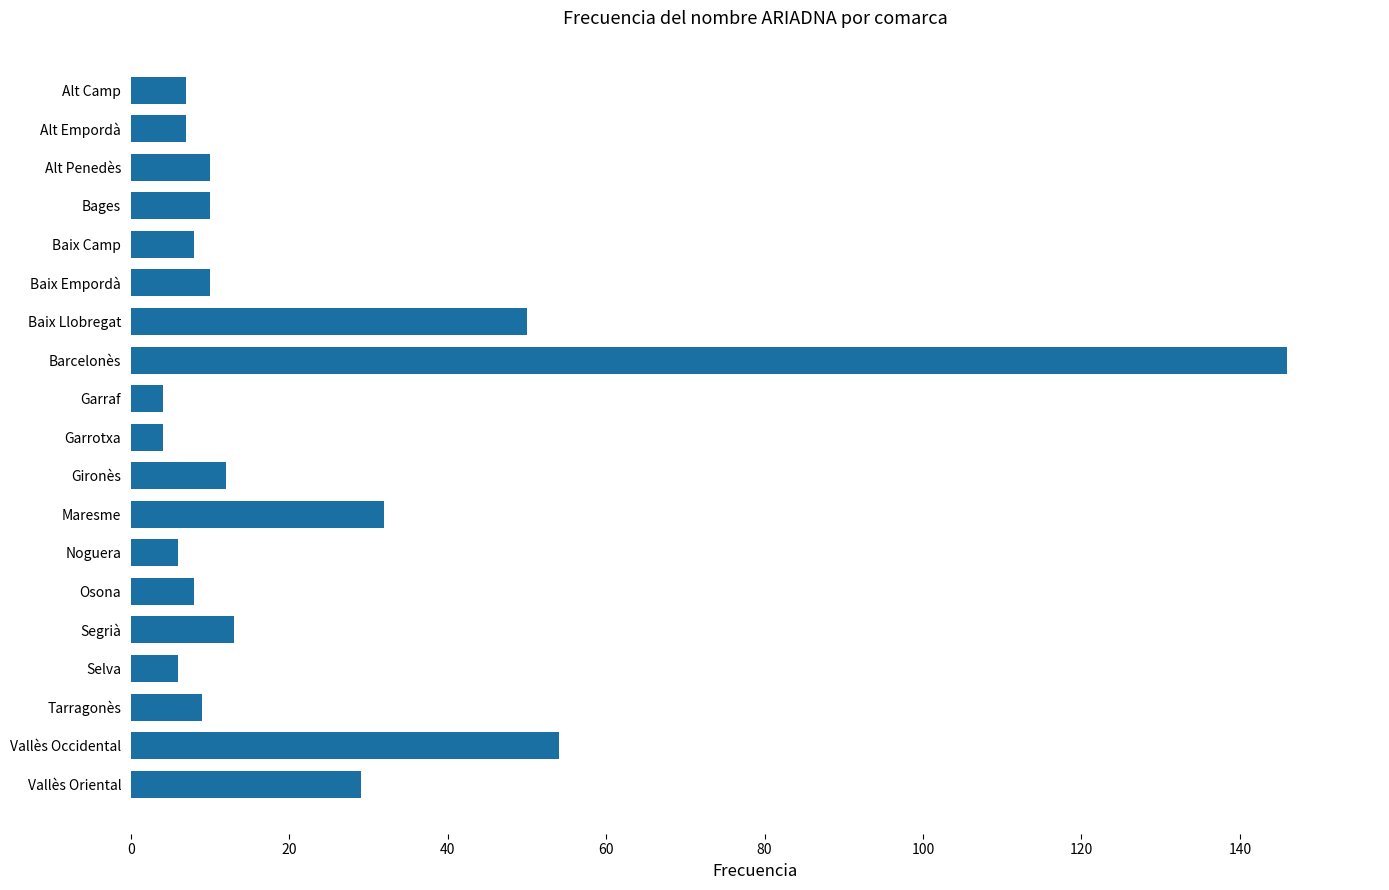

How many data points are less than 10?

9